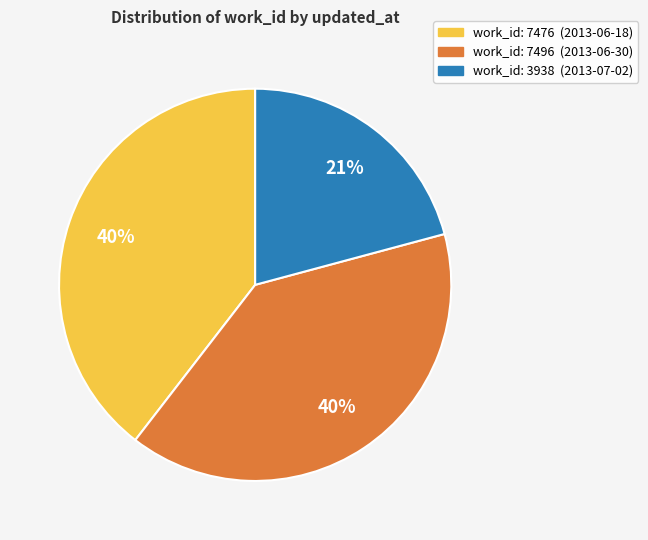

Is there a majority slice in this chart?

No